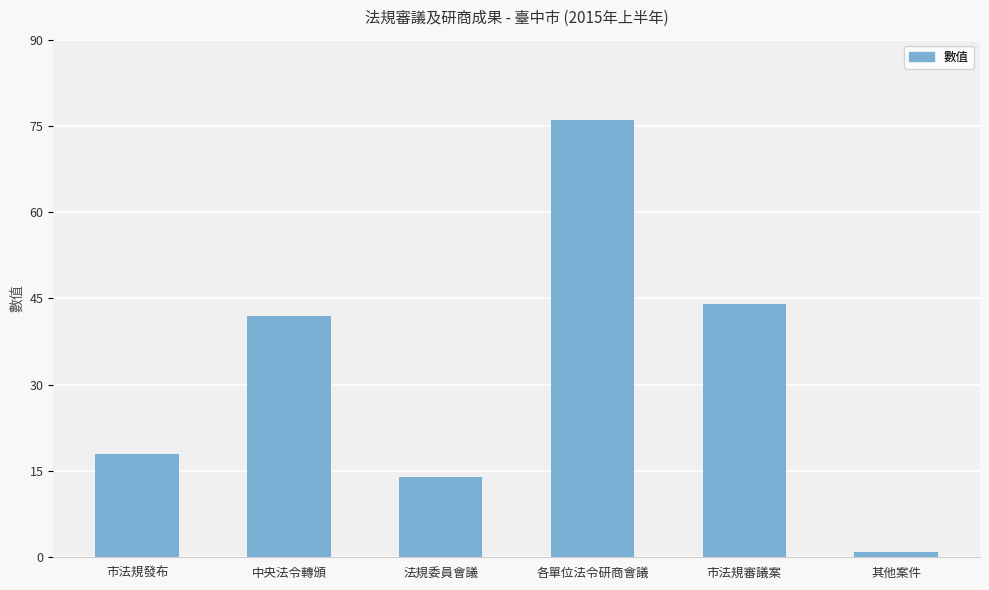

Does the chart contain stacked bars?

No